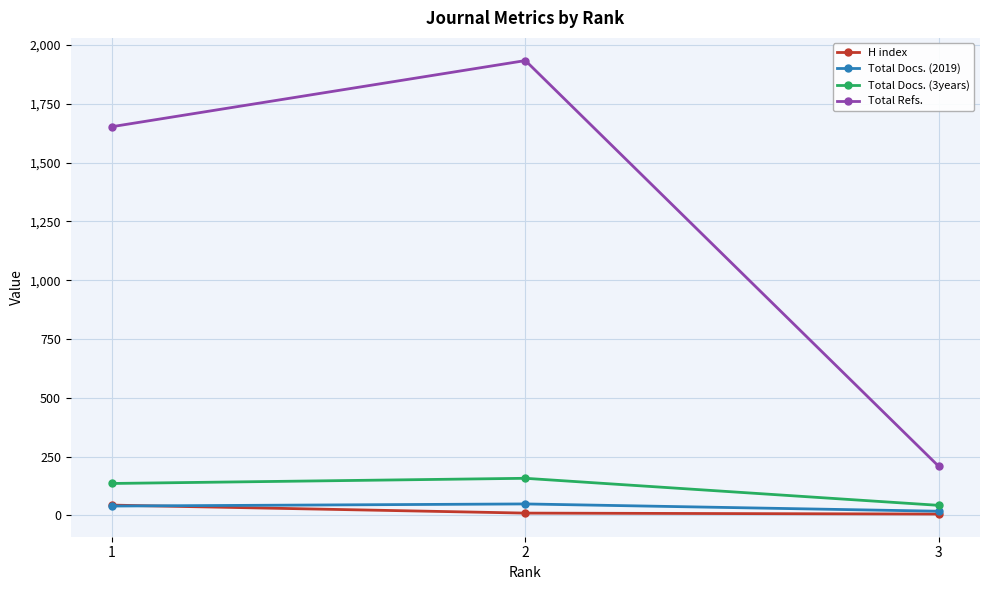

The value of H index at 1 is 44. True or false?

True